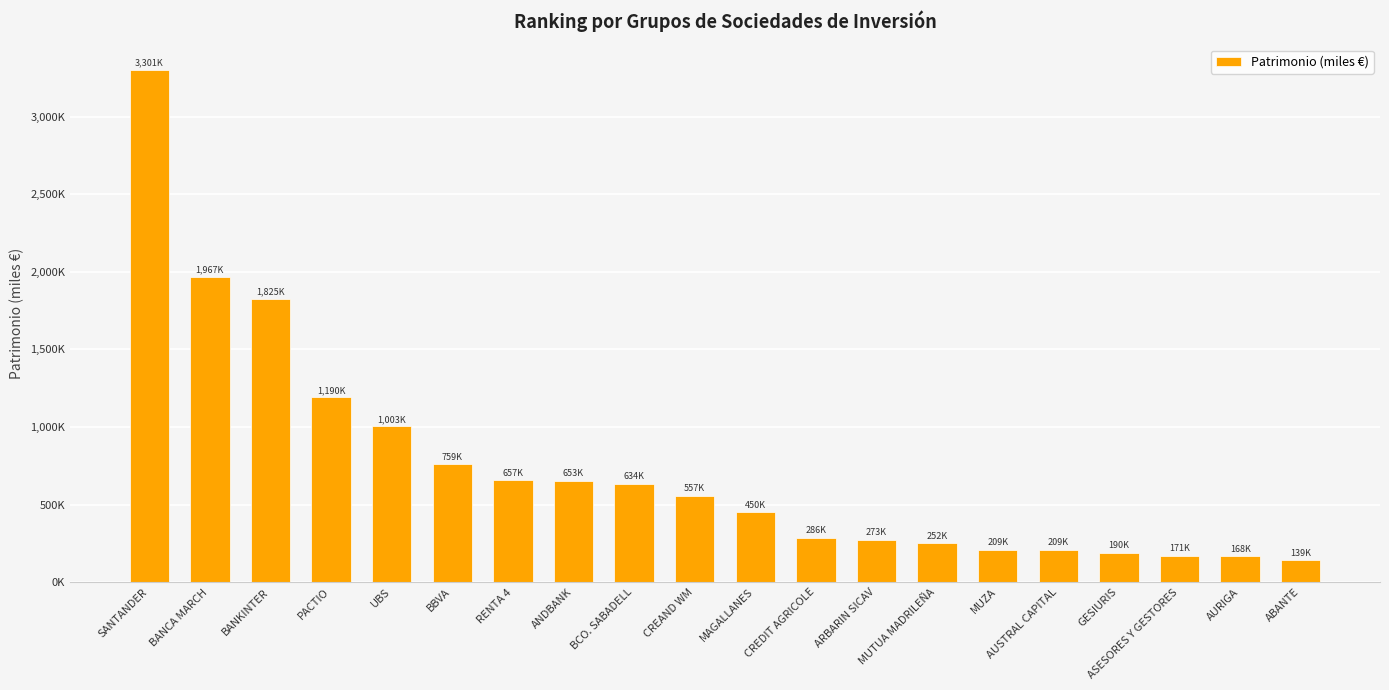

Does the chart contain any negative values?

No